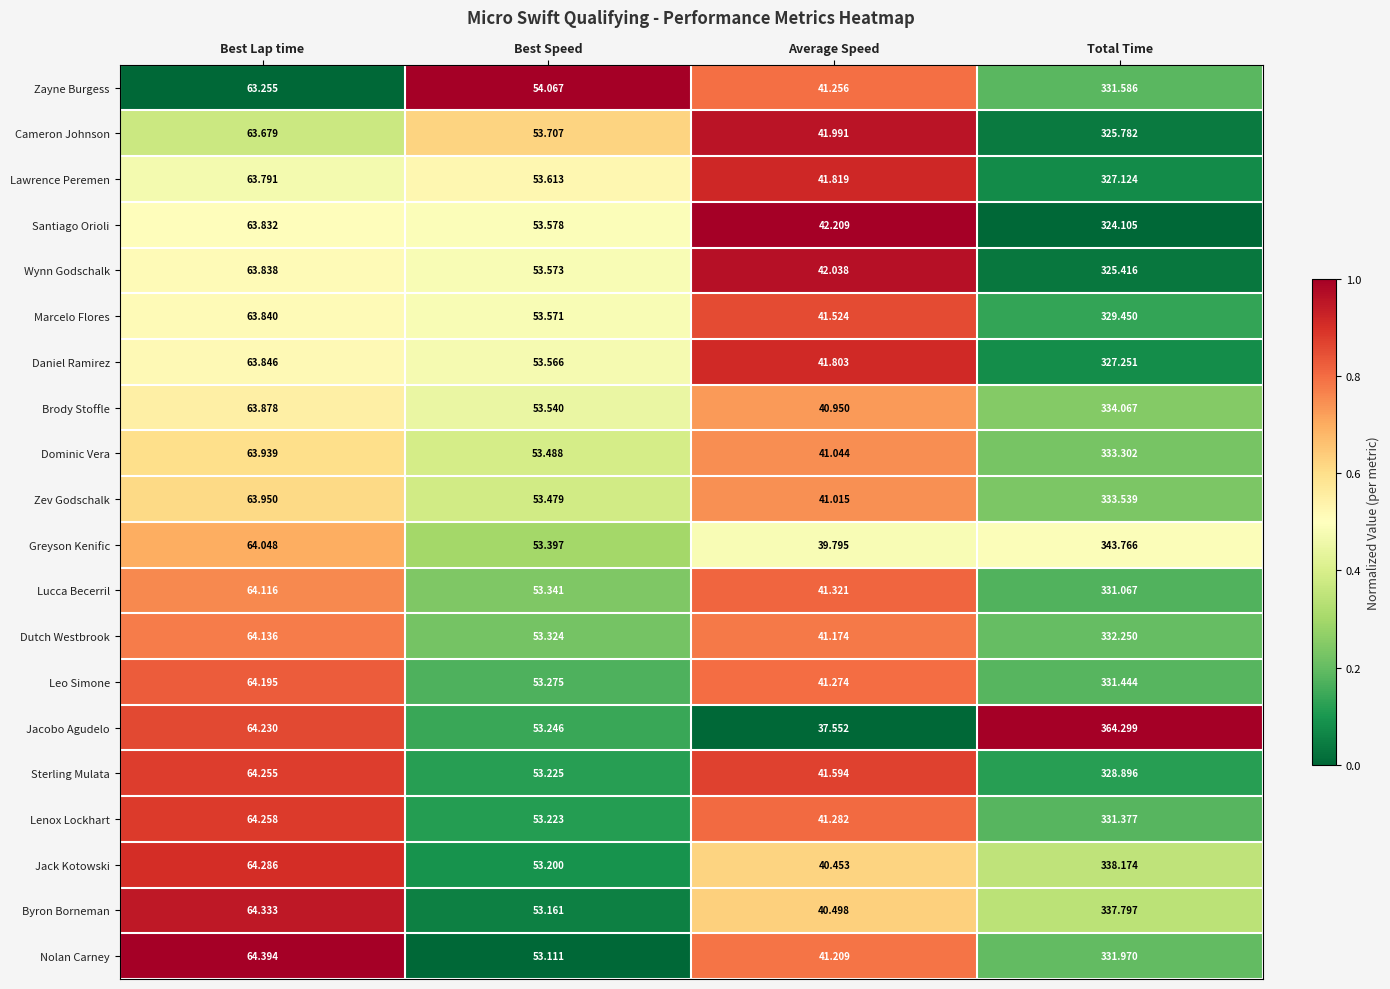

Between Best Lap time and Total Time, which series saw the biggest shift?

Jacobo Agudelo